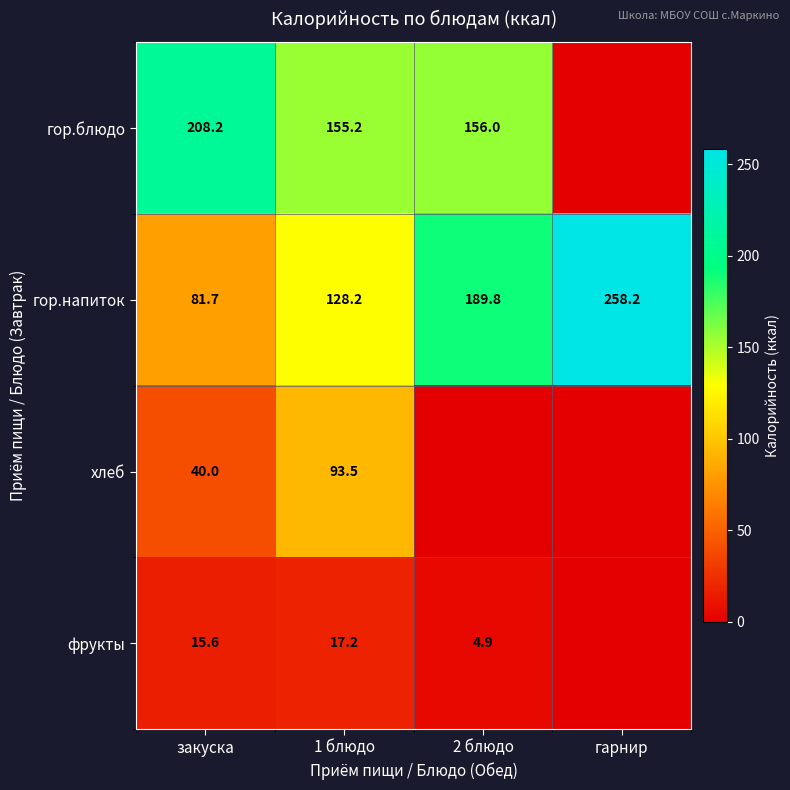

True or false: хлеб has a value of 40.0 at закуска.

True